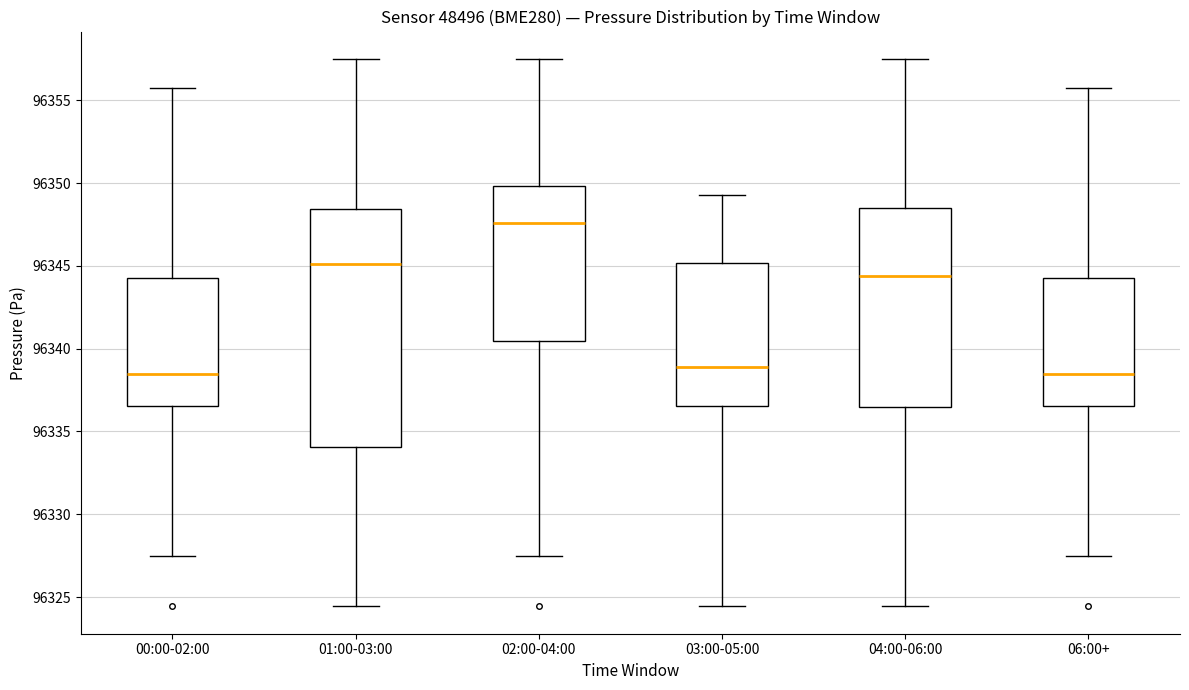

Where does the lower whisker of the box for 02:00-04:00 end on the y-axis? The values are not printed on the chart, so give them approximately, as read against the axis.

96327.5